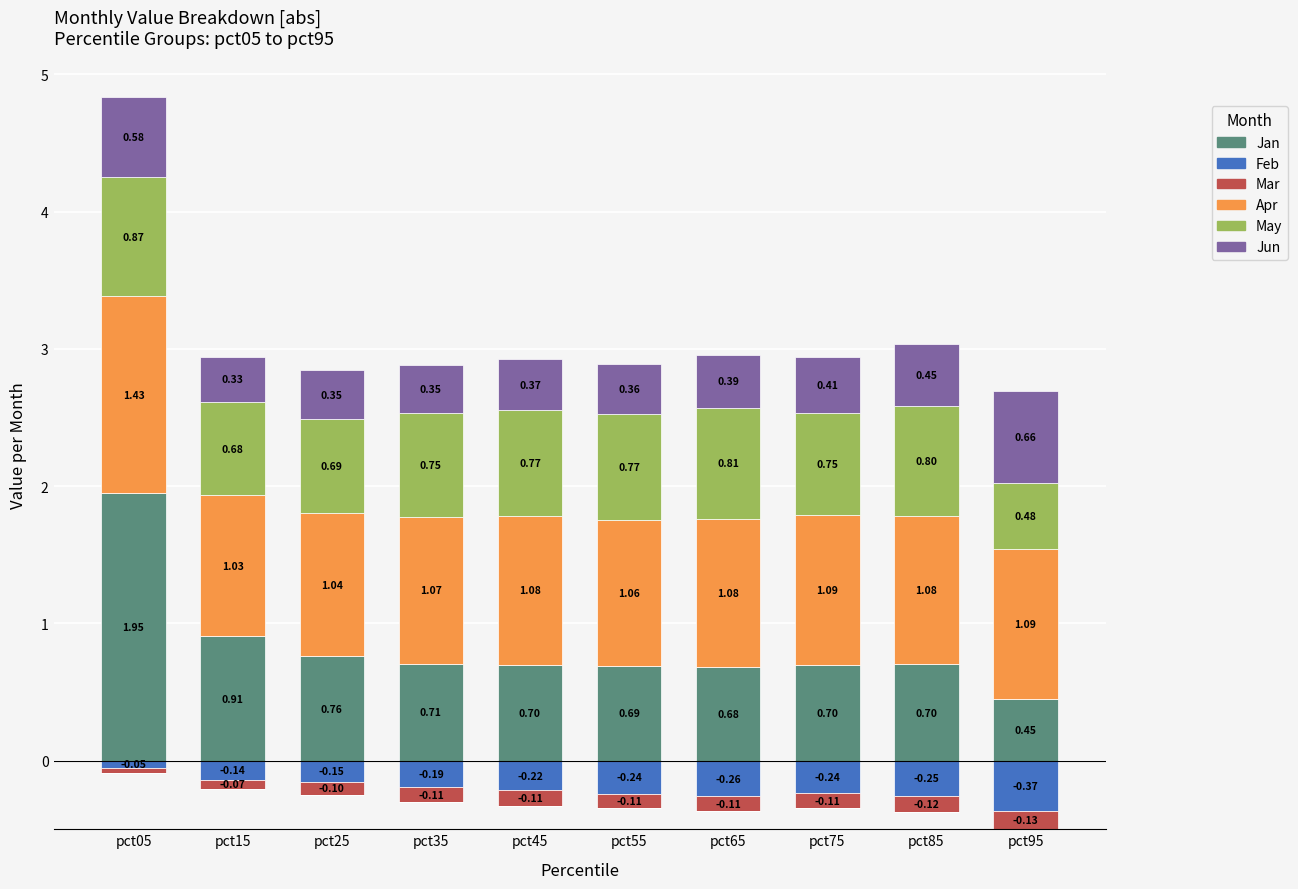

The May series shows 0.8 at pct45. True or false?

True